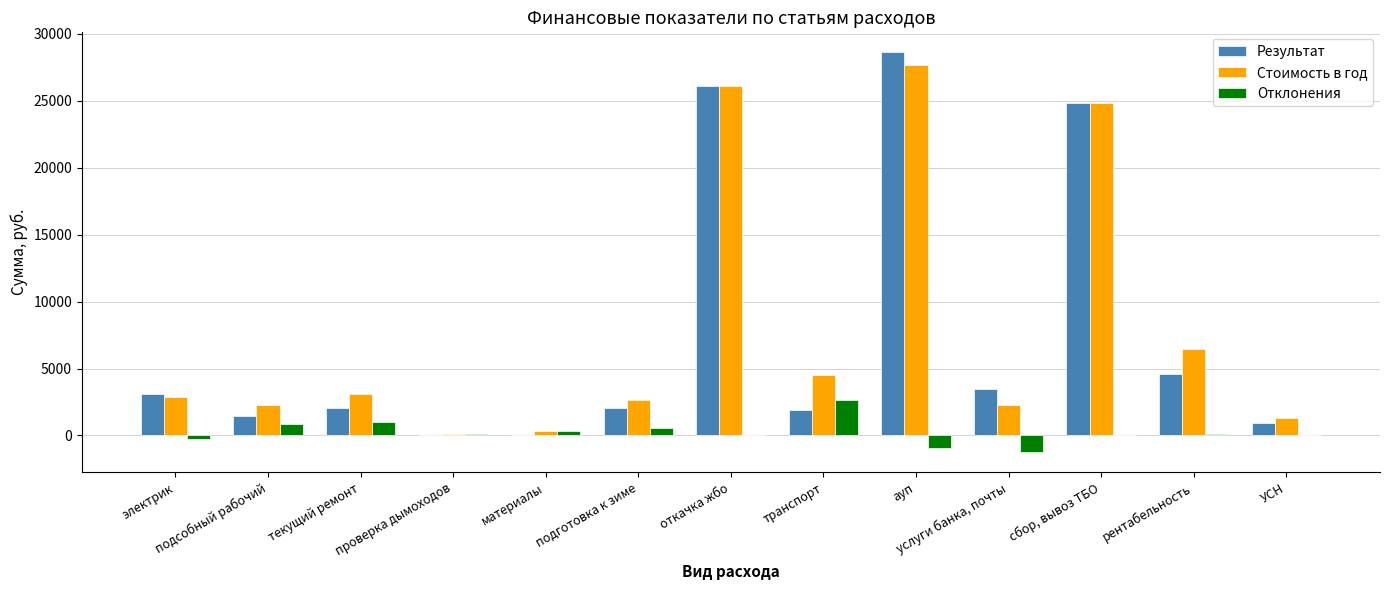

Which series has the largest range (max minus min)?

Результат